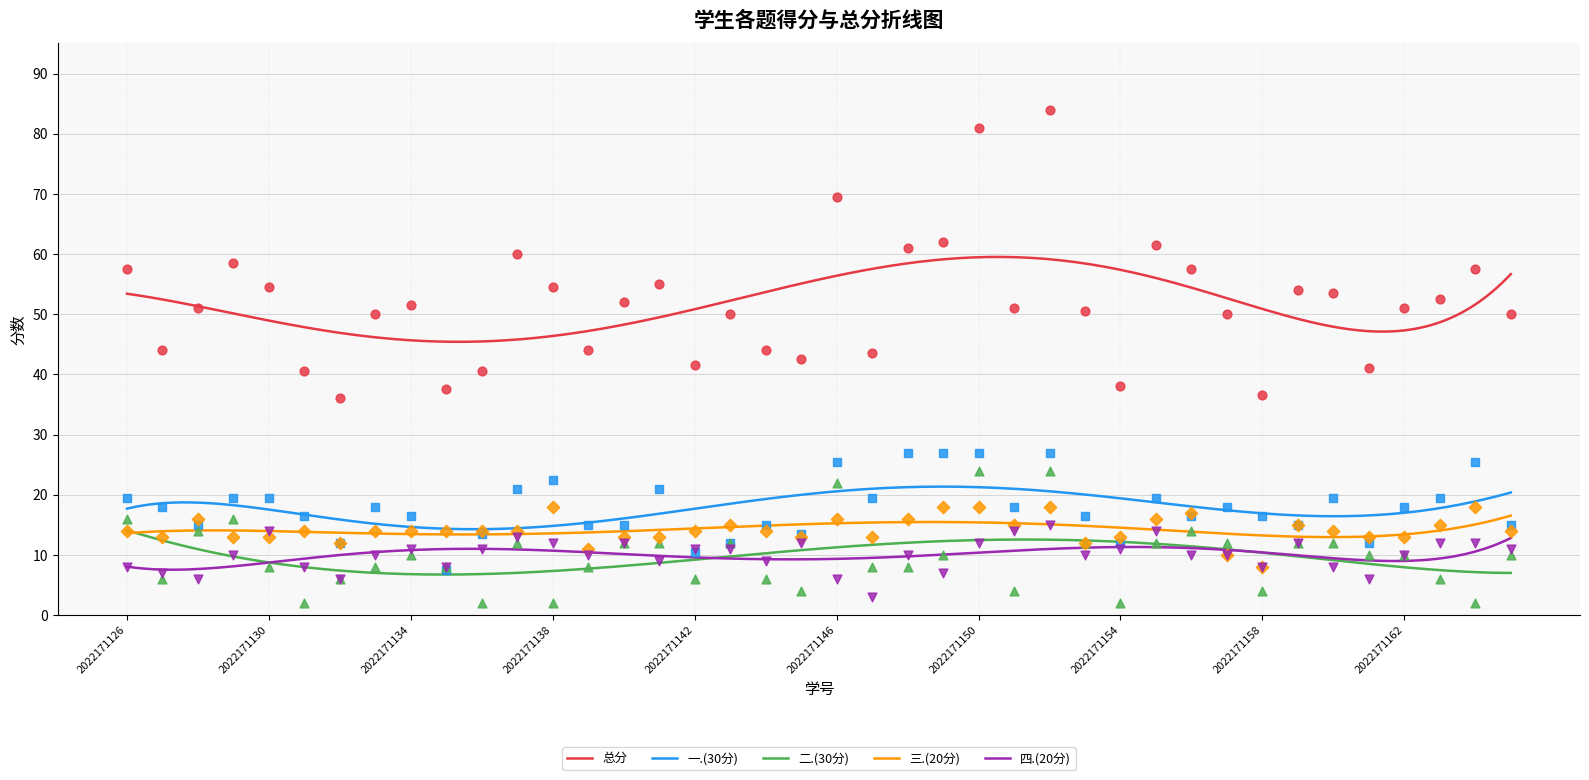

What are all the series names shown in the legend?

总分, 一.(30分), 二.(30分), 三.(20分), 四.(20分)